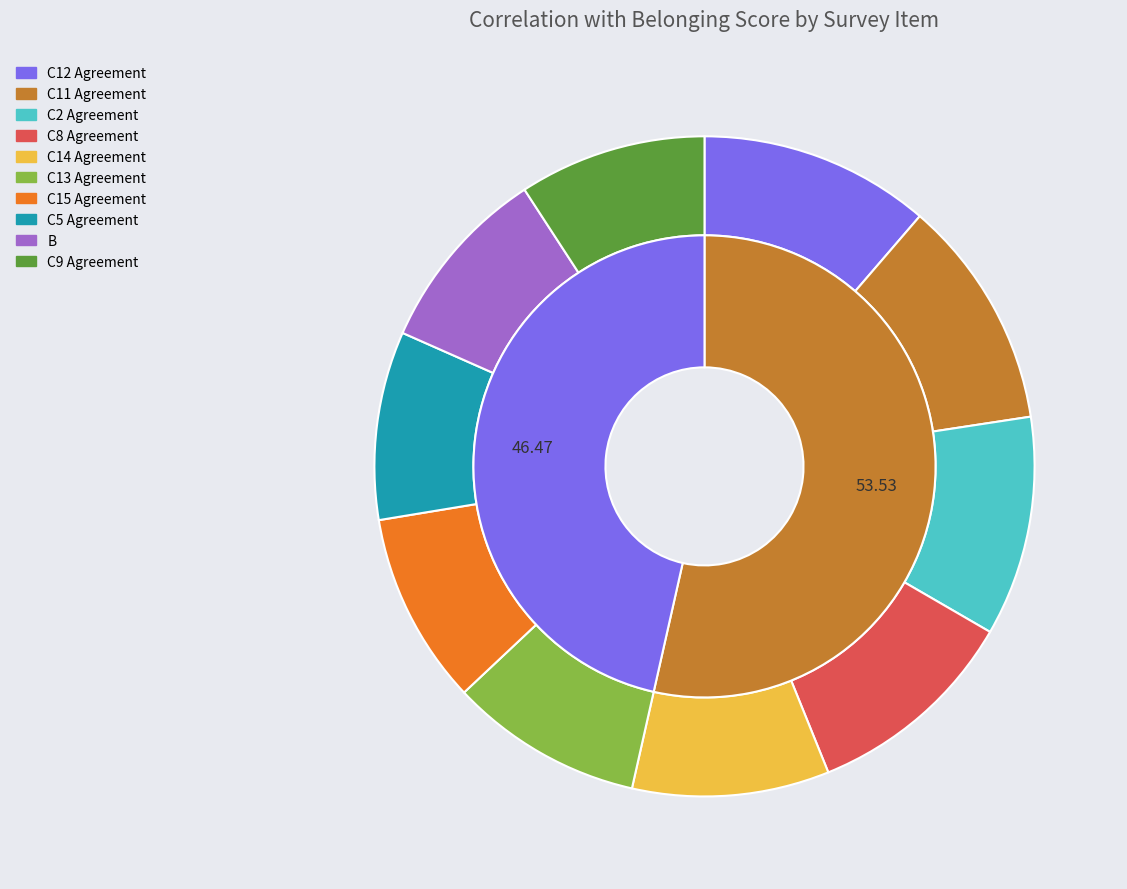

To the nearest percent, what is the average slice percentage?

10%